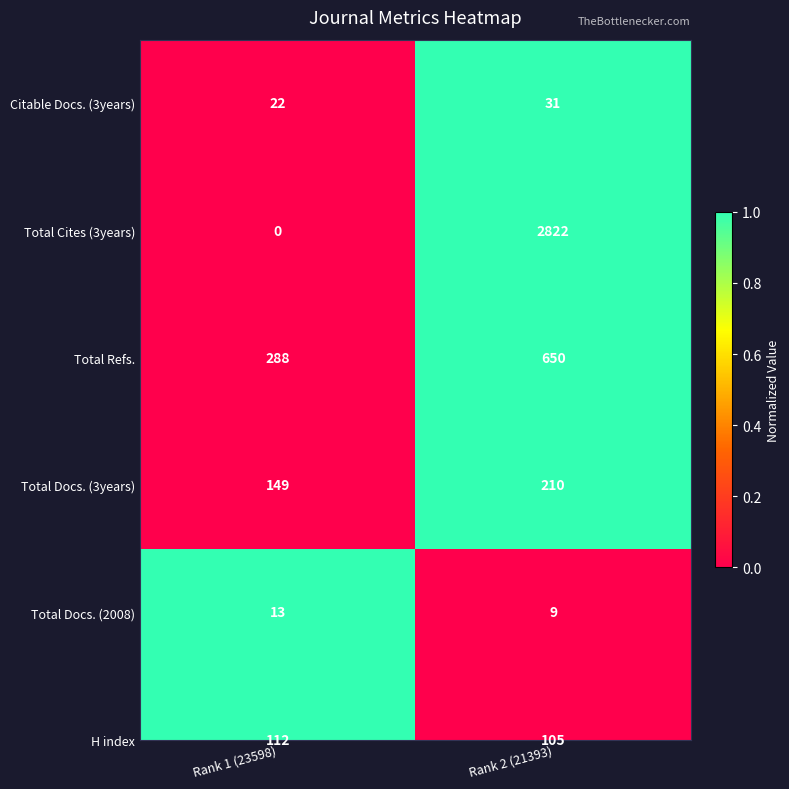

The value at Rank 2 (21393) is 1. True or false?

True